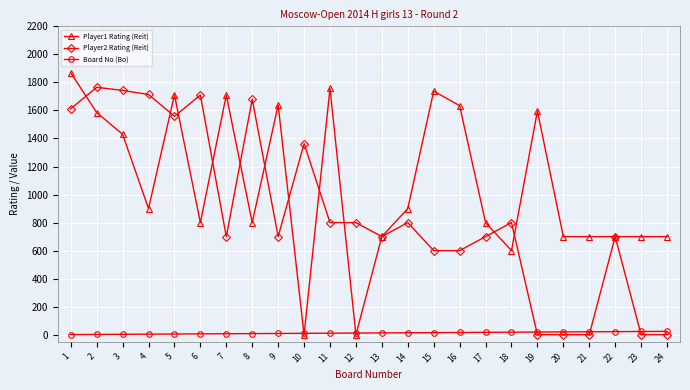

True or false: Board No (Bo) and Player2 Rating (Reit) cross at least once.

True